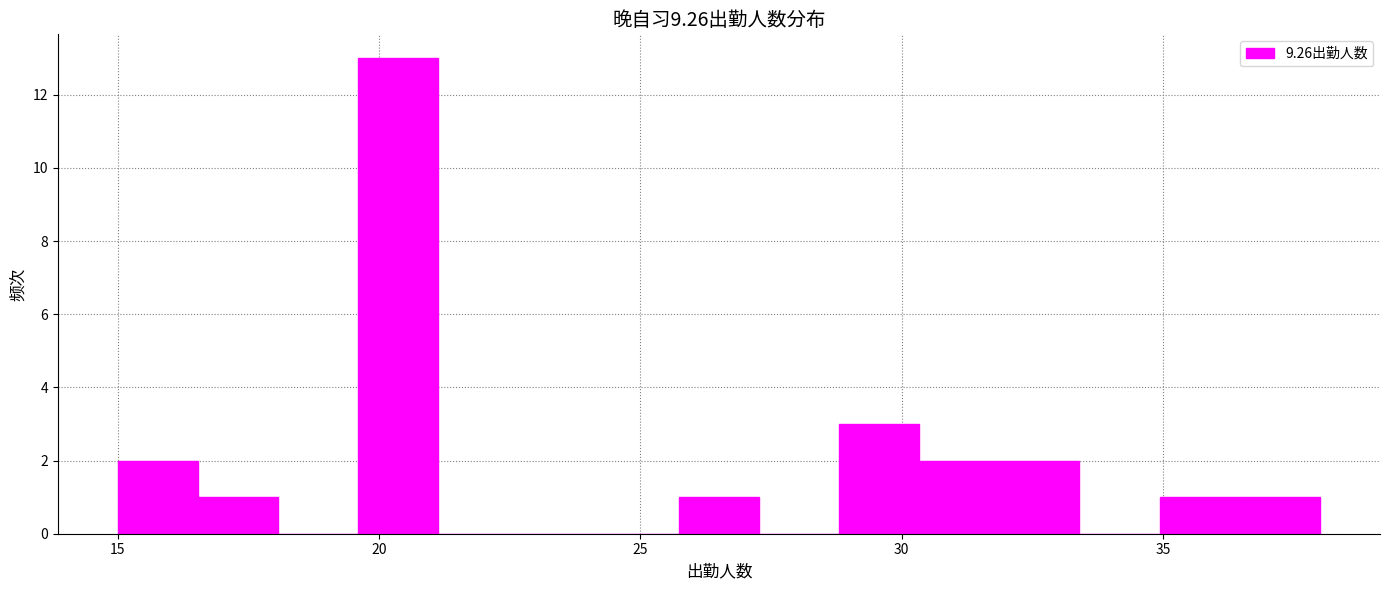

Around what value on the x-axis is the tallest bar? Give the approximate position of its centre, as read against the axis.

20.5